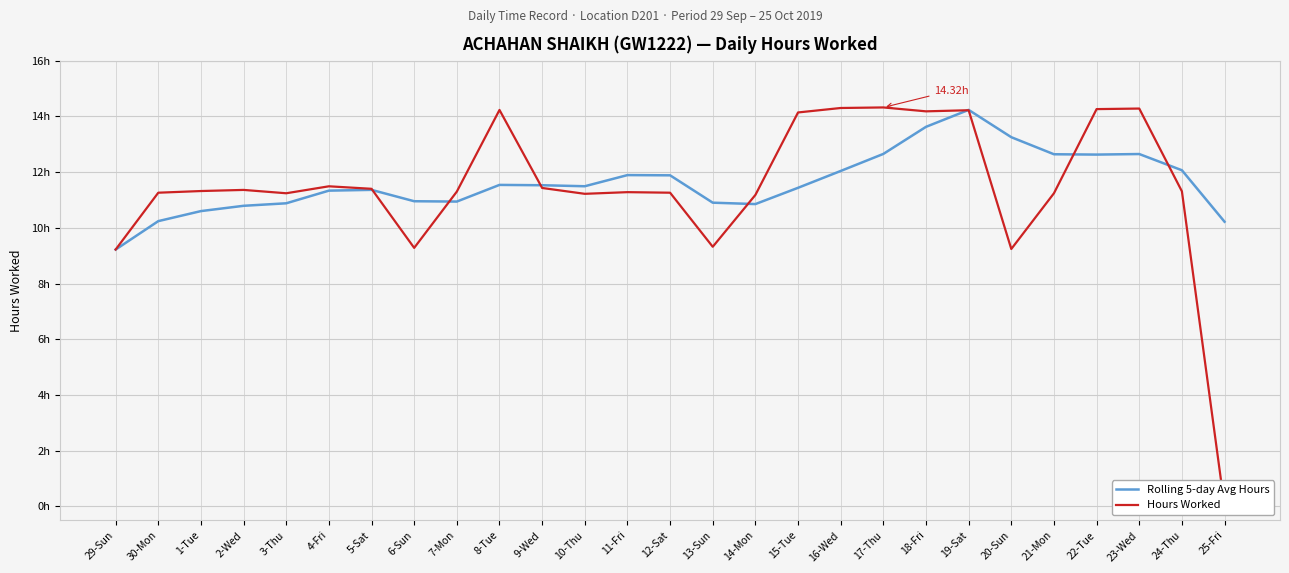

Rank the series at 12-Sat from lowest to highest value.

Hours Worked, Rolling 5-day Avg Hours